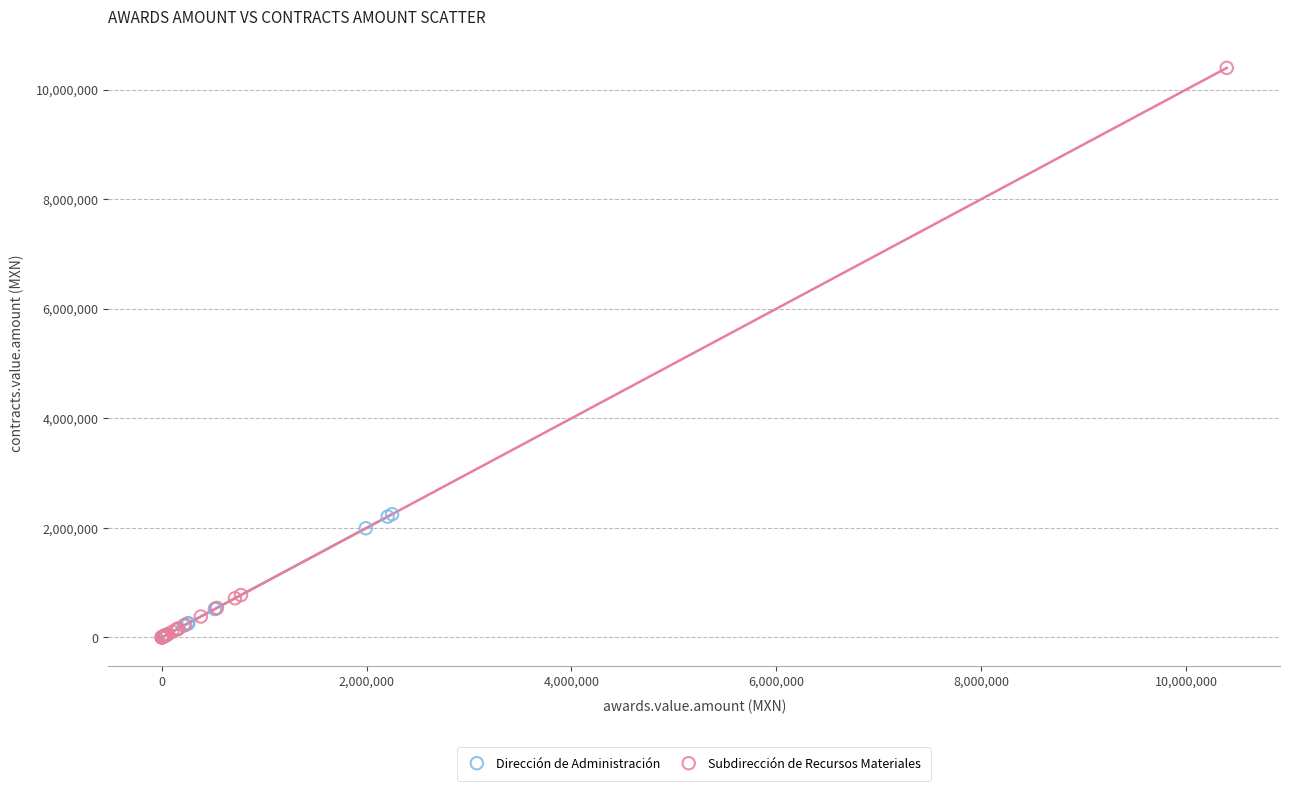

Which series has the widest spread of Y values?

Subdirección de Recursos Materiales